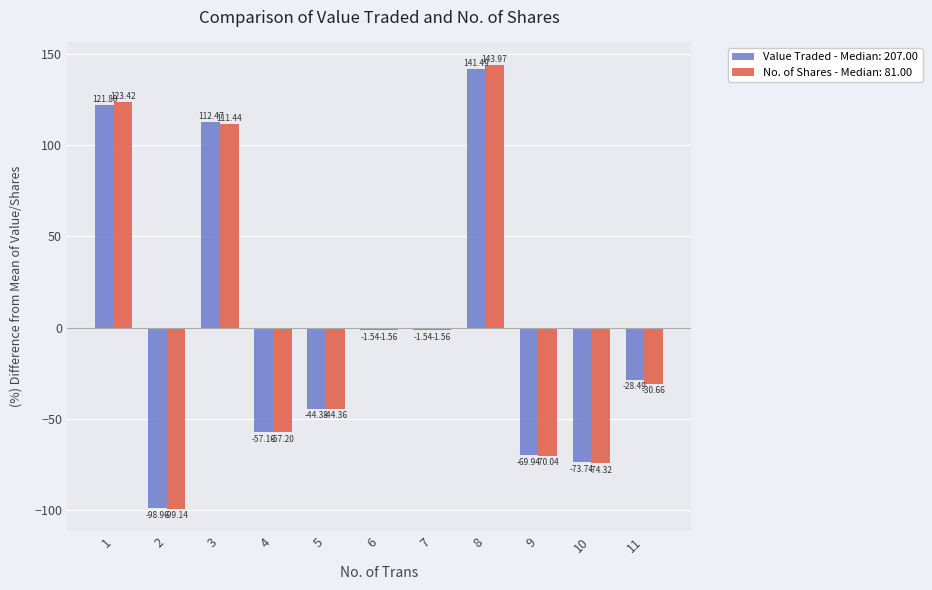

What is the total value across all series at 2?

-198.1